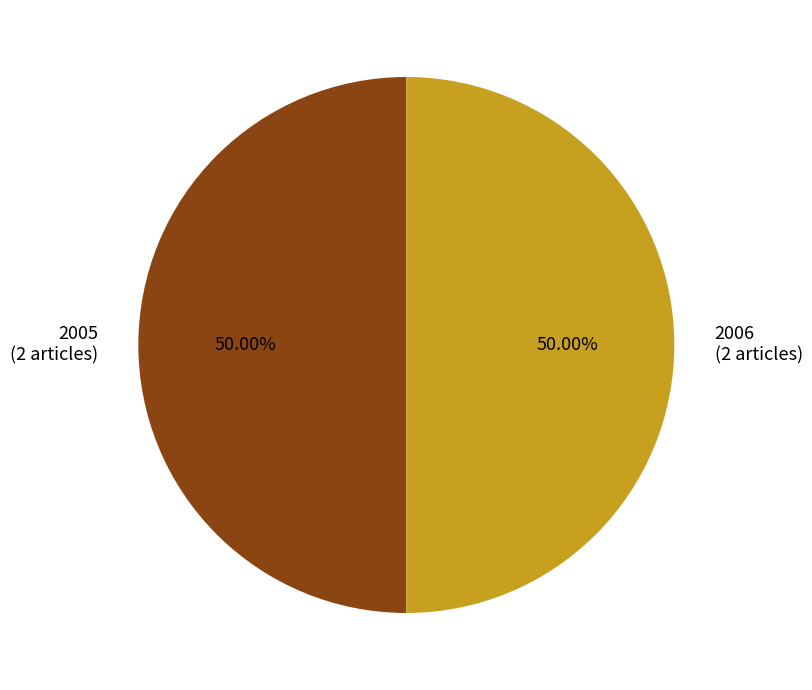

Combined, do 2006 (2 articles) and 2005 (2 articles) account for over 50%?

Yes